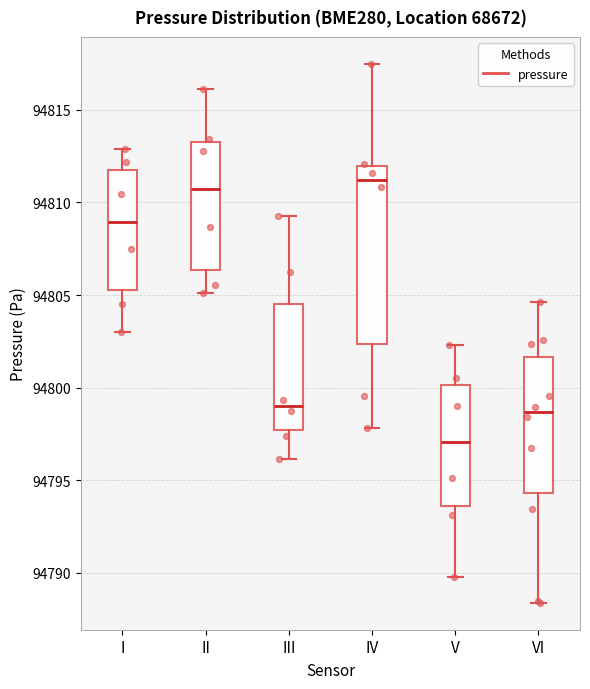

Reading left to right, transcribe this box plot: for each box, give where its median line is, the range the box spans, and where its two whiskers end, as read against the y-axis. The values are not printed on the chart, so give them approximately, as read against the axis.

I: median 94809.0, box 94805.5 to 94811.5, whiskers 94803.0 to 94813.0
II: median 94810.5, box 94806.5 to 94813.5, whiskers 94805.0 to 94816.0
III: median 94799.0, box 94797.5 to 94804.5, whiskers 94796.0 to 94809.5
IV: median 94811.0, box 94802.5 to 94812.0, whiskers 94798.0 to 94817.5
V: median 94797.0, box 94793.5 to 94800.0, whiskers 94790.0 to 94802.5
VI: median 94798.5, box 94794.5 to 94801.5, whiskers 94788.5 to 94804.5